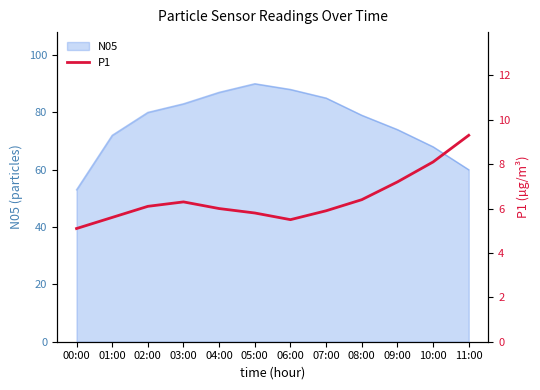

True or false: N05 has a value of 72 at 01:00.

True